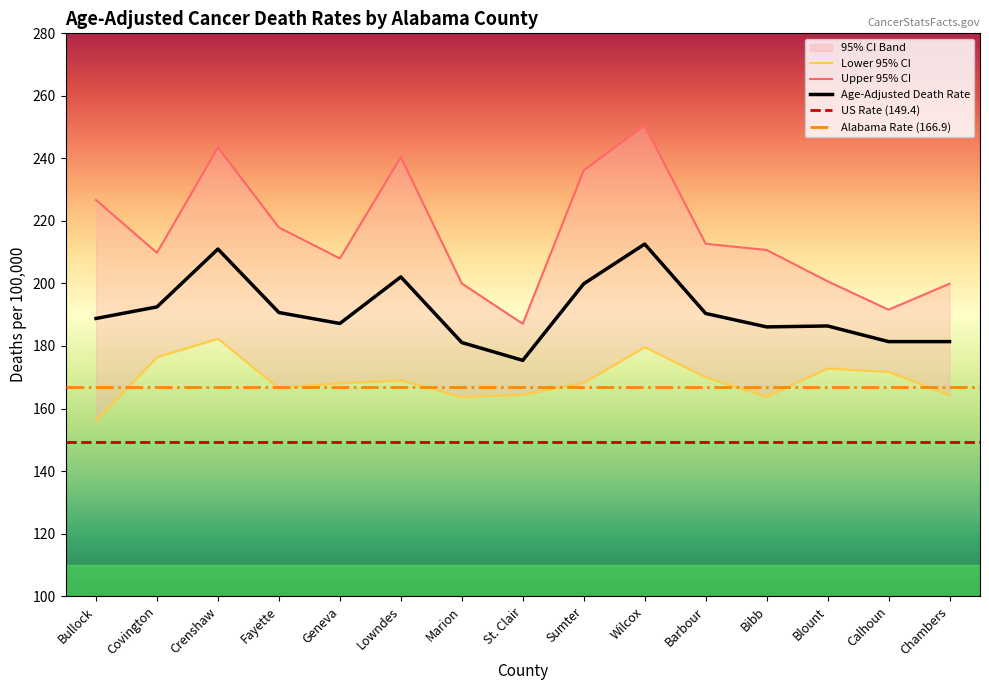

At how many categories does at least one series exceed 223?

5